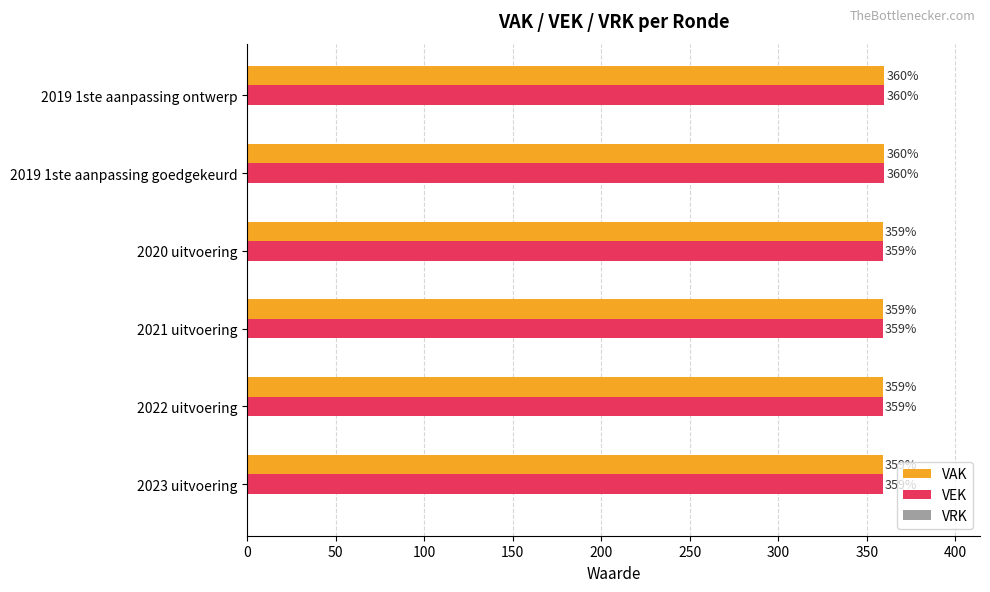

Is it true that VEK equals 140 at 2021 uitvoering?

False